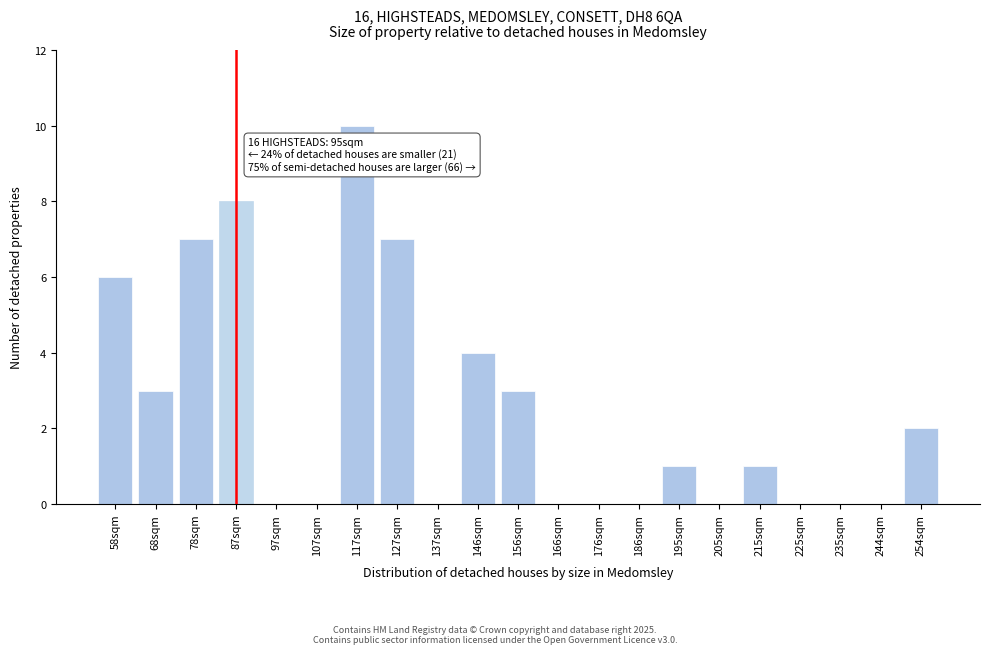

Reading right to left, transcribe all the data shown in this chart.

254sqm=2	244sqm=0	235sqm=0	225sqm=0	215sqm=1	205sqm=0	195sqm=1	186sqm=0	176sqm=0	166sqm=0	156sqm=3	146sqm=4	137sqm=0	127sqm=7	117sqm=10	107sqm=0	97sqm=0	87sqm=8	78sqm=7	68sqm=3	58sqm=6